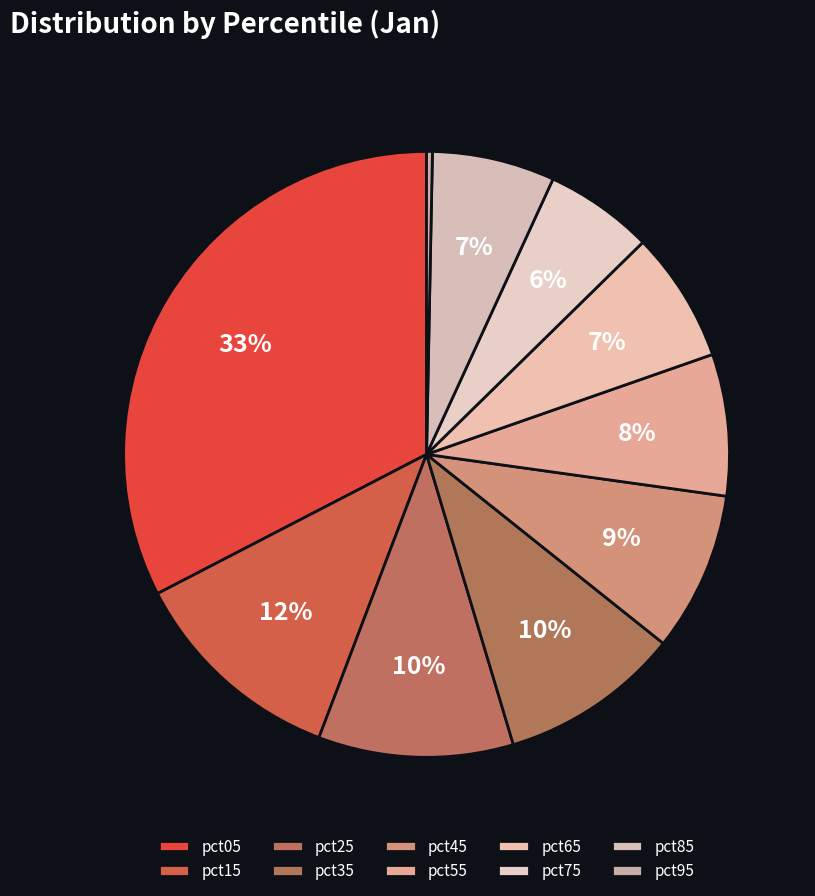

Is there any slice that represents more than half of the pie?

No